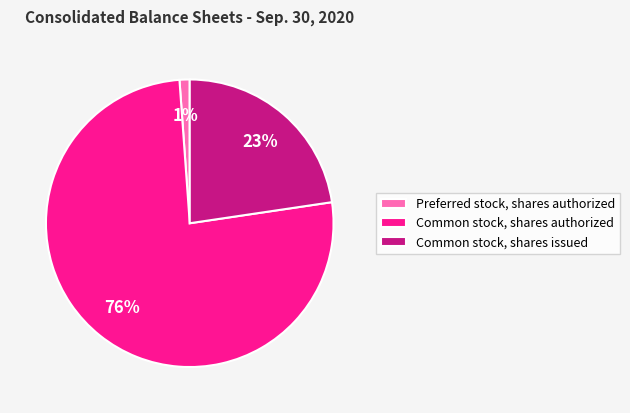

Is Common stock, shares authorized the majority of the pie?

Yes